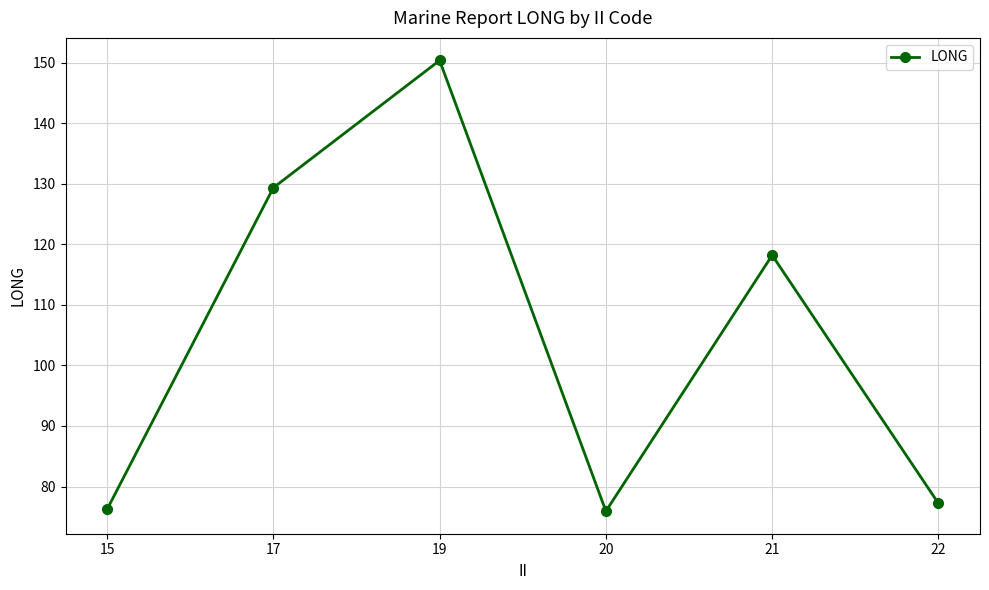

The chart shows a value of 129.3 at 17. True or false?

True